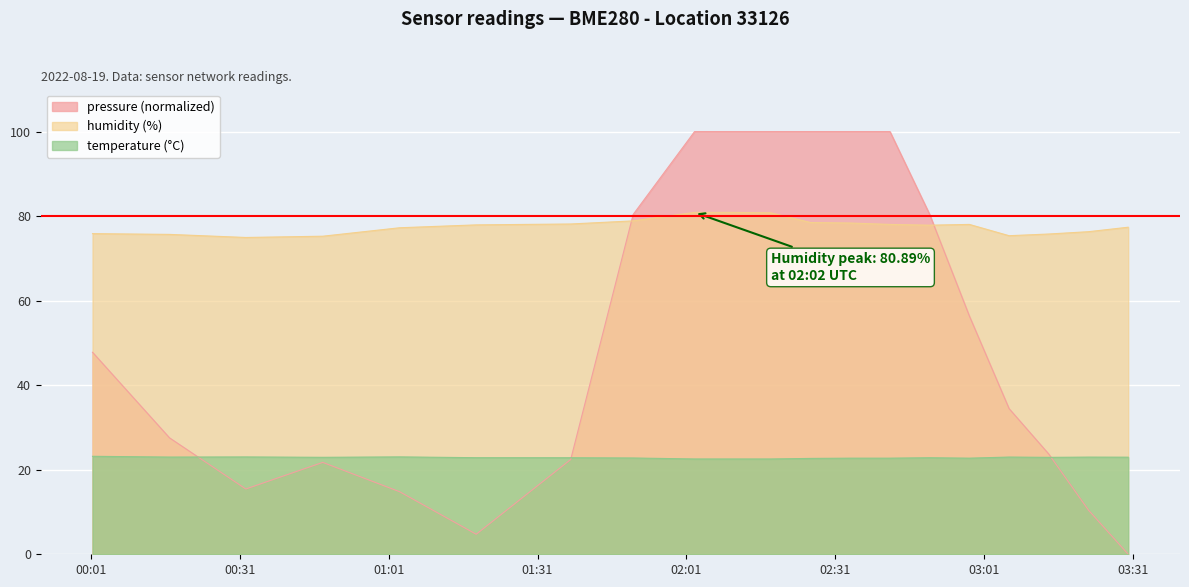

Reading left to right, extract all data points from this chart.

pressure: 47.8	27.5	15.4	21.7	14.8	4.7	22.4	80.4	100.0	100.0	100.0	100.0	100.0	100.0	80.4	56.4	34.5	23.7	10.4	0.0
humidity: 75.9	75.7	75.0	75.2	77.2	77.9	78.1	78.9	80.9	80.9	80.8	78.5	78.4	78.0	77.9	78.0	75.4	75.8	76.3	77.4
temperature: 23.2	23.0	23.0	22.9	23.0	22.9	22.8	22.8	22.6	22.6	22.6	22.7	22.7	22.7	22.8	22.7	23.0	22.9	23.0	23.0